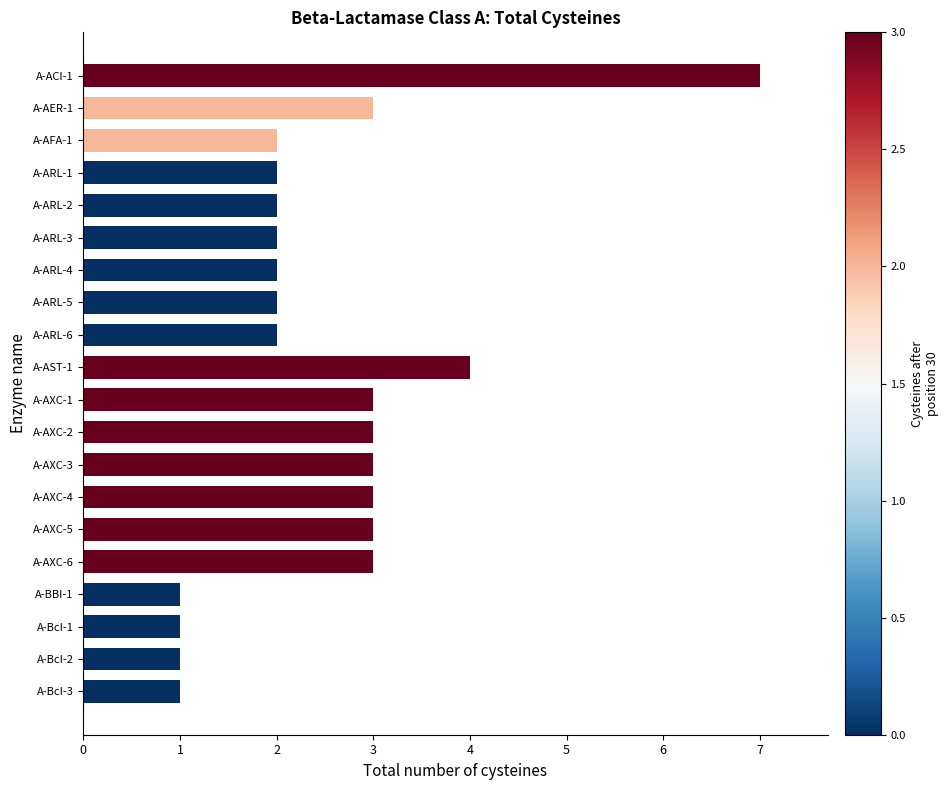

Count the number of data series in this chart.

1